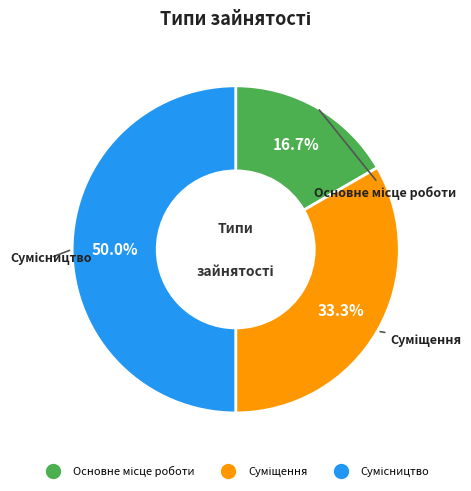

What percentage is the Суміщення slice, to the nearest percent?

33%